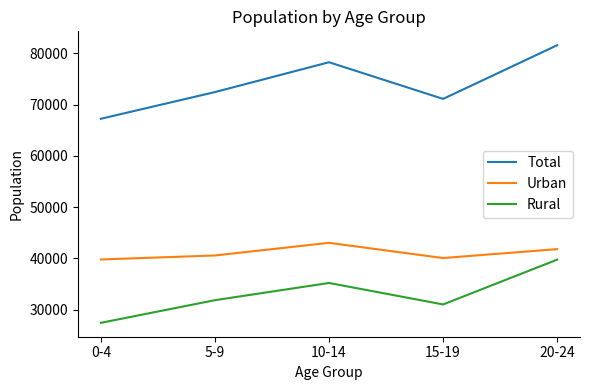

True or false: Urban and Total intersect in this chart.

False